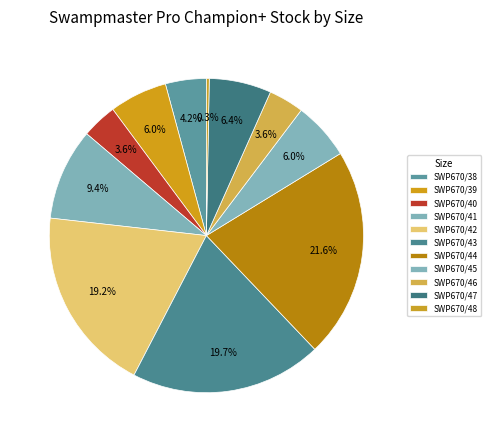

Count the number of slices in the pie.

11